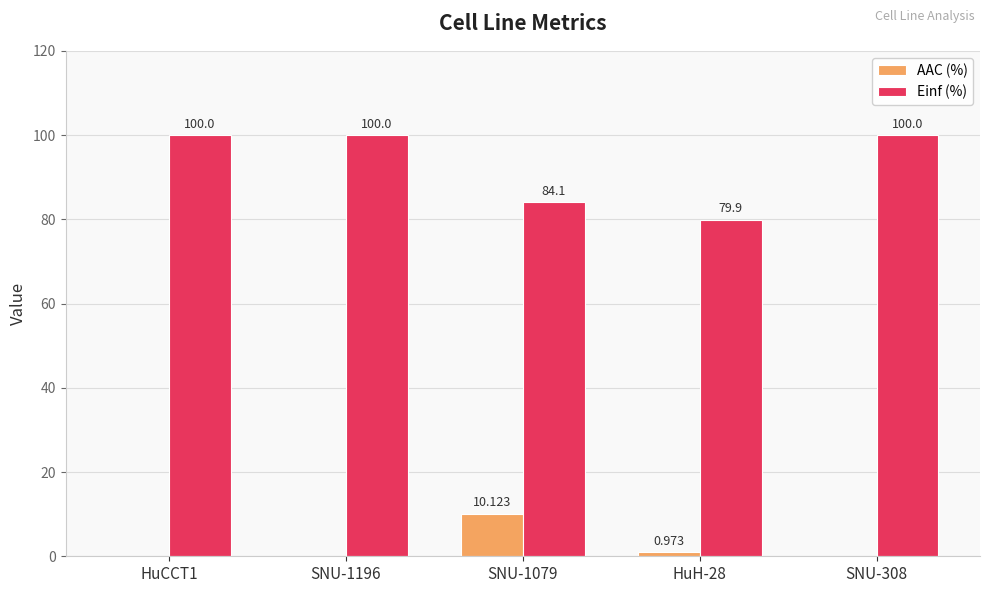

Between SNU-1079 and HuH-28, which series saw the biggest shift?

AAC (%)